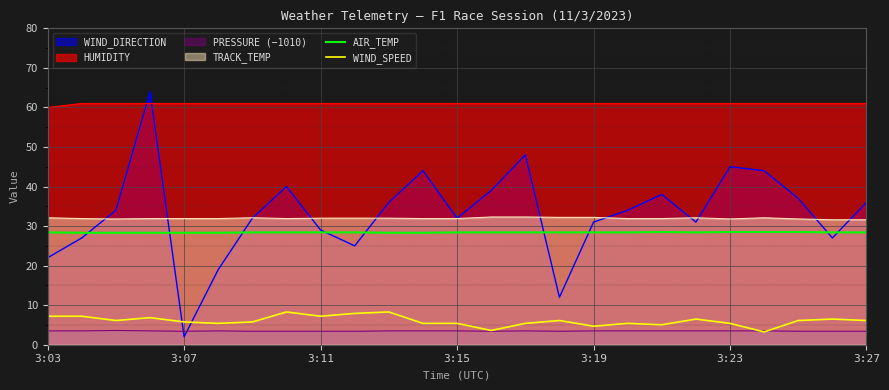

In AIR_TEMP, how many points are lower than both neighbors (excluding endpoints)?

1